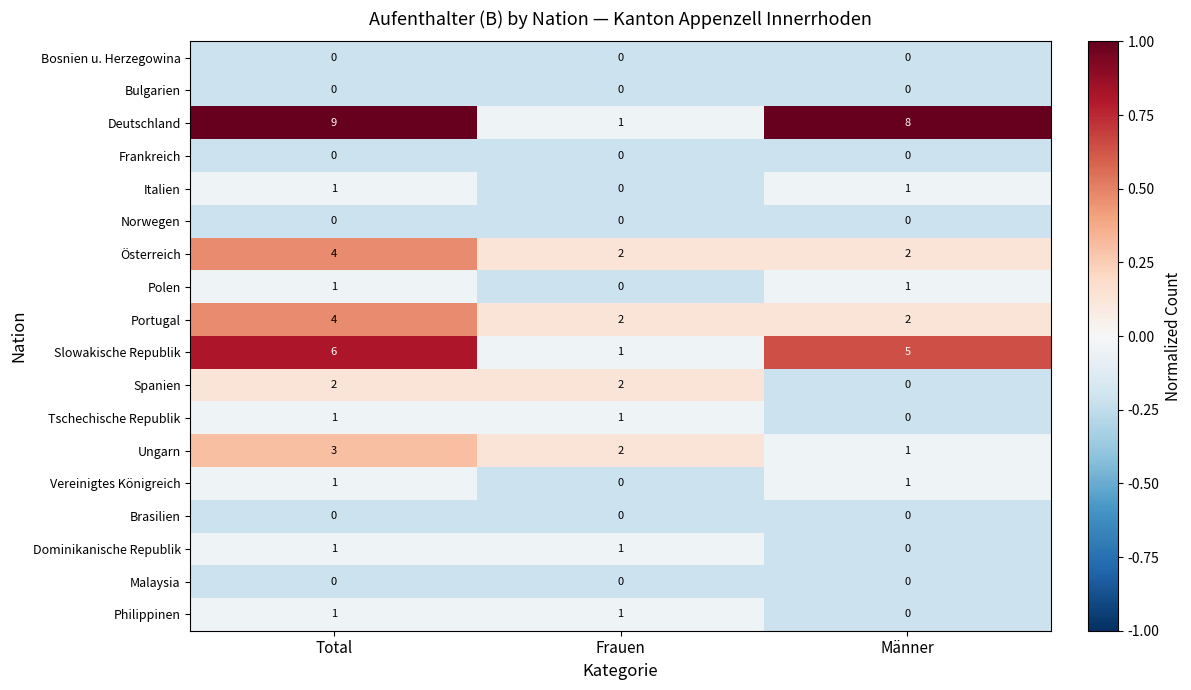

How many Philippinen values are between 0 and 1?

3